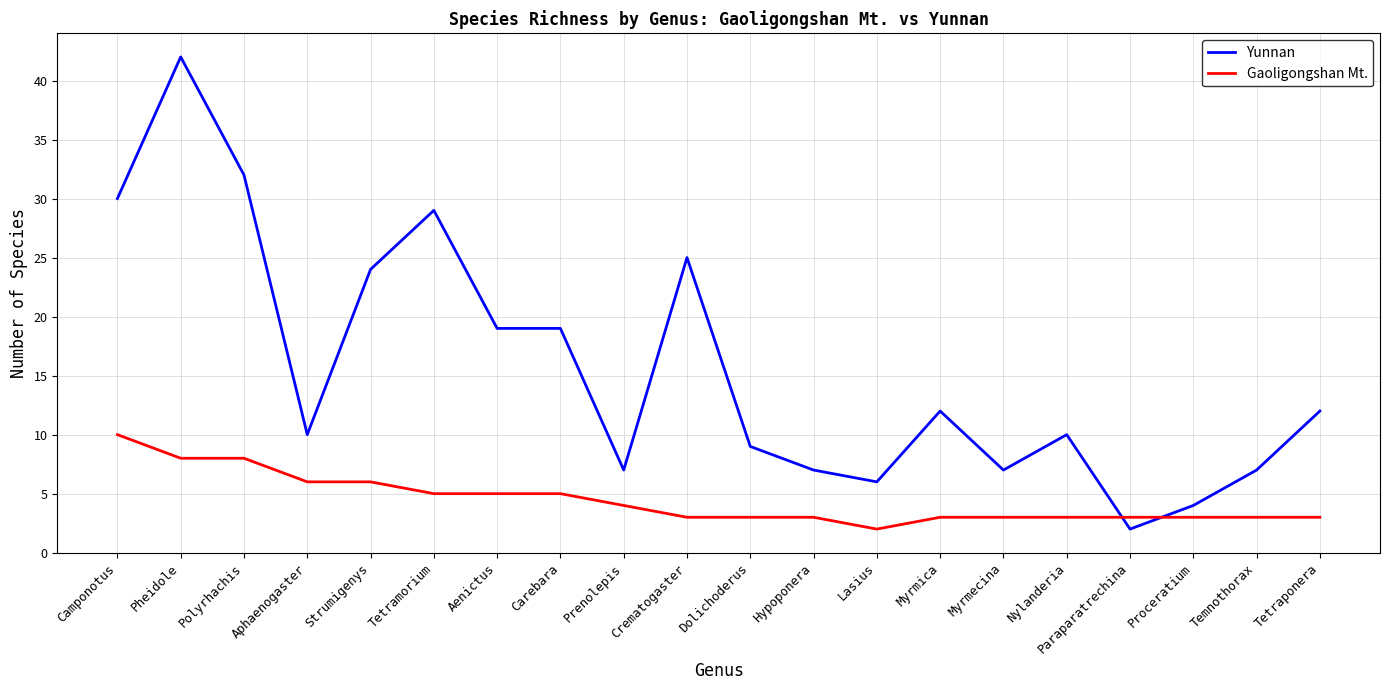

At which category does Yunnan reach its first local valley?

Aphaenogaster